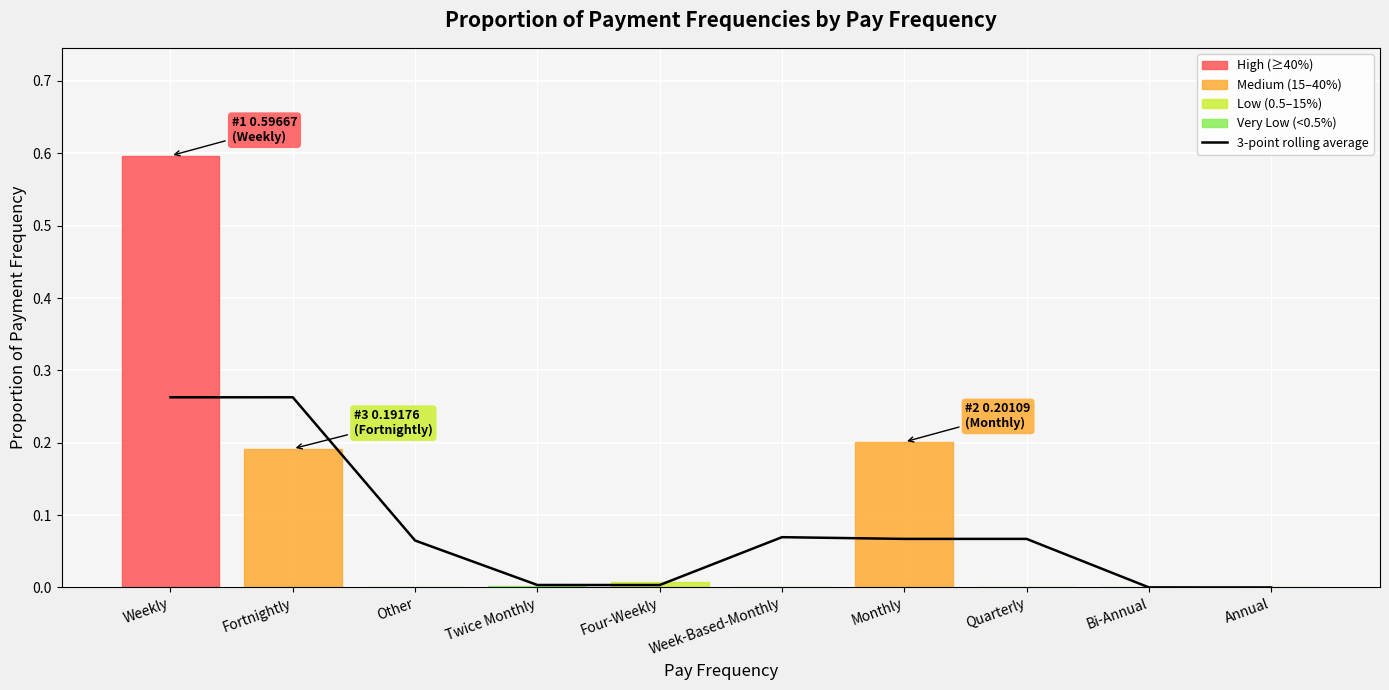

What is the difference between the values at Fortnightly and Other?

0.2